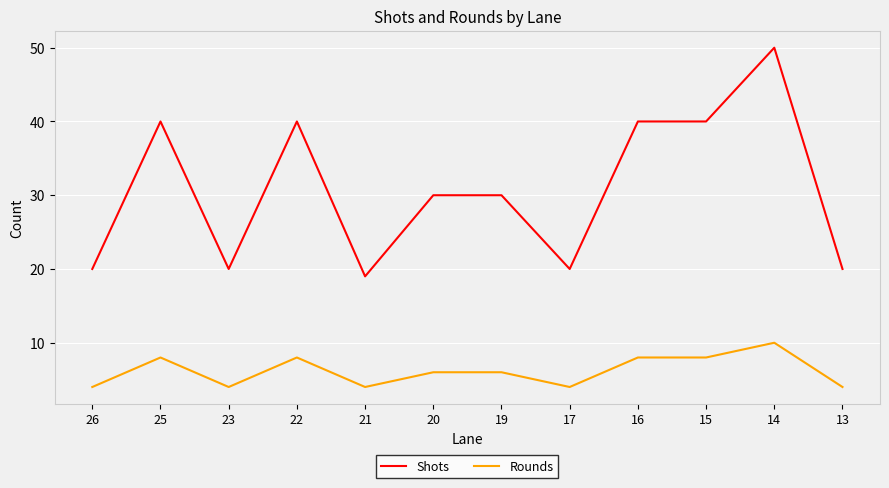

What is the sum of all Rounds values?

74